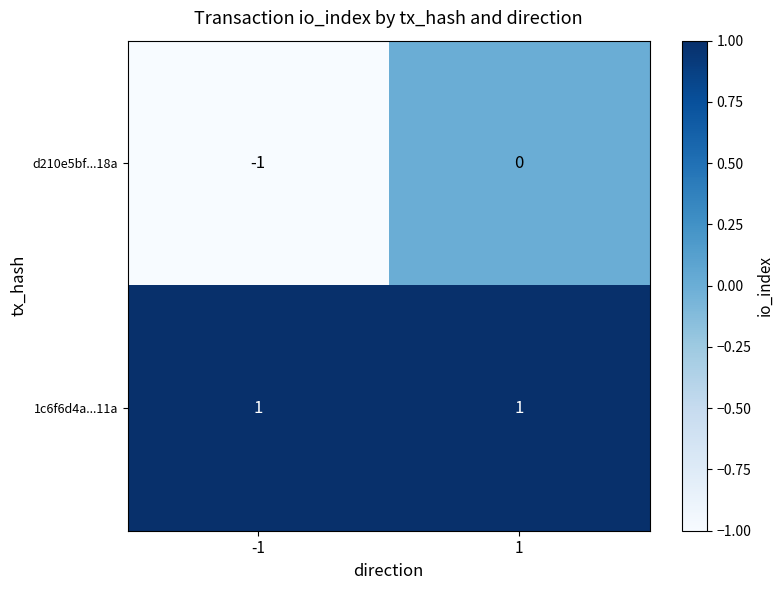

Is the value of 1c6f6d4a...11a at 1 greater than the value of d210e5bf...18a at -1?

Yes